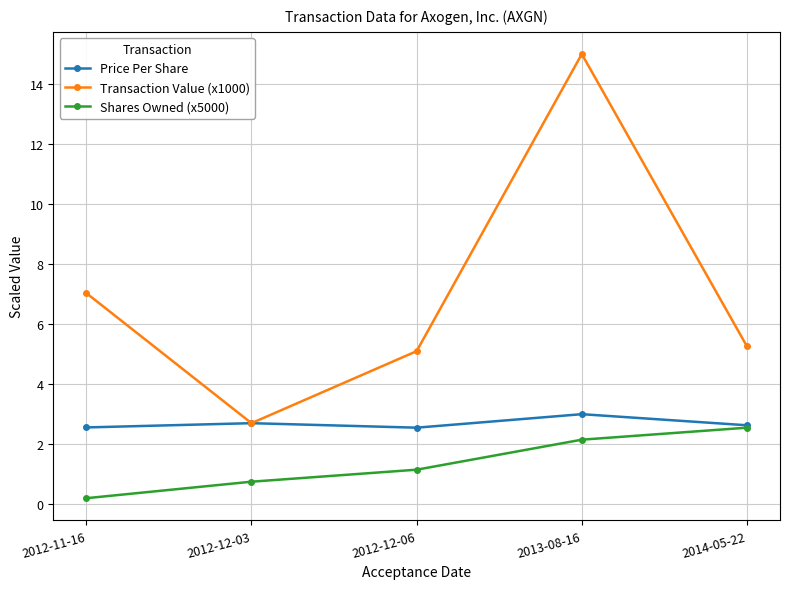

List the series in order of their overall mean, highest first.

Transaction Value (x1000), Price Per Share, Shares Owned (x5000)